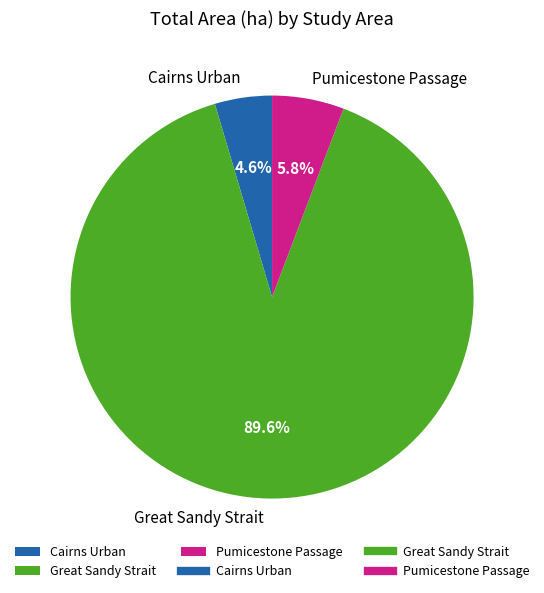

What is the smallest slice in the pie chart?

Cairns Urban